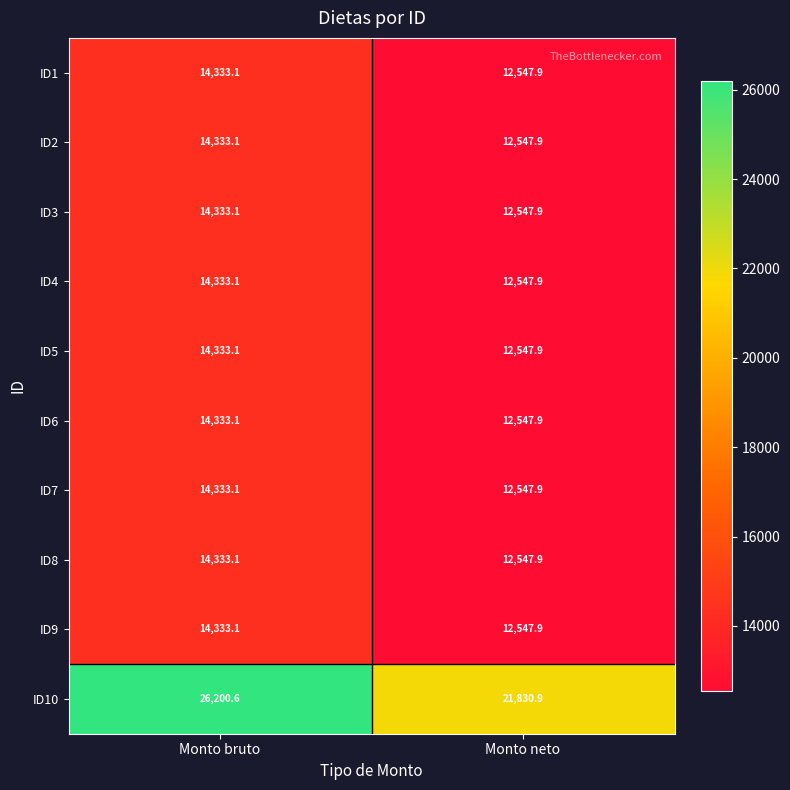

At which label is ID9 closest to 13440?

Monto neto